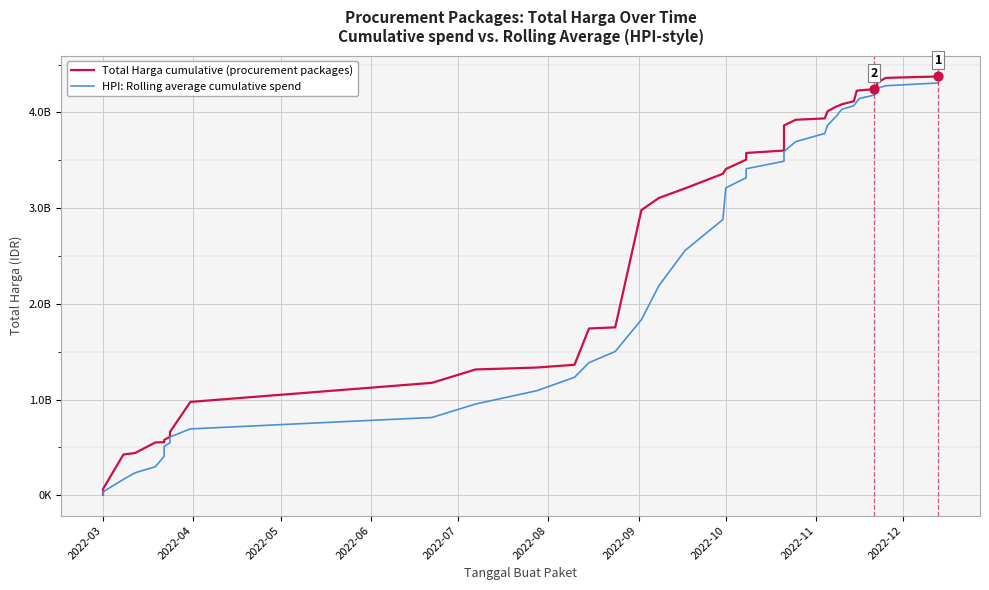

Is the value of Total Harga cumulative (procurement packages) at 2022-06 greater than the value of HPI: Rolling average cumulative spend at 39?

No